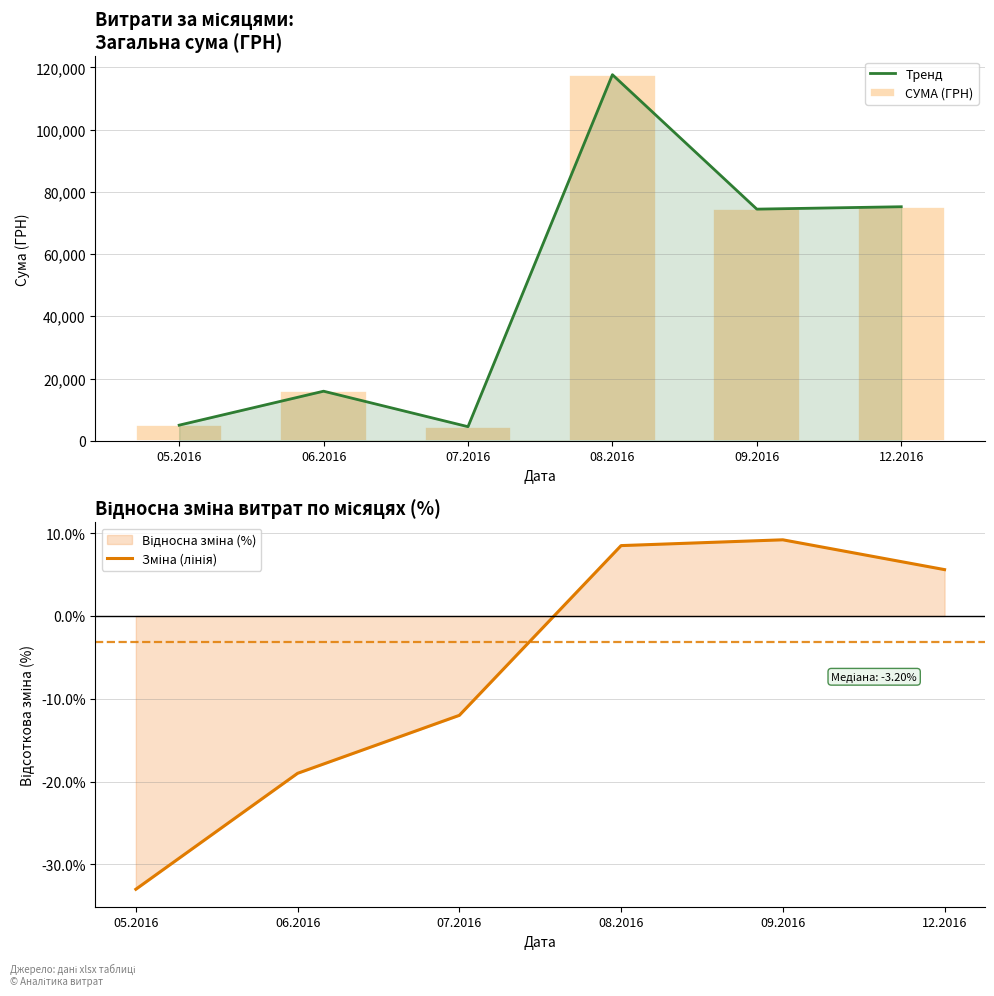

What is the greatest value displayed?

117629.4